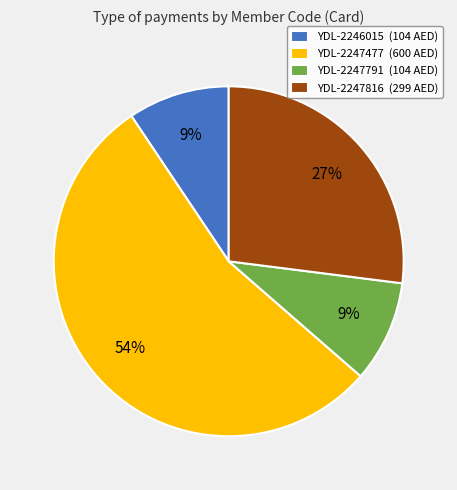

To the nearest percent, what is the difference between the YDL-2247477 (600 AED) and YDL-2247791 (104 AED) slice percentages?

45%